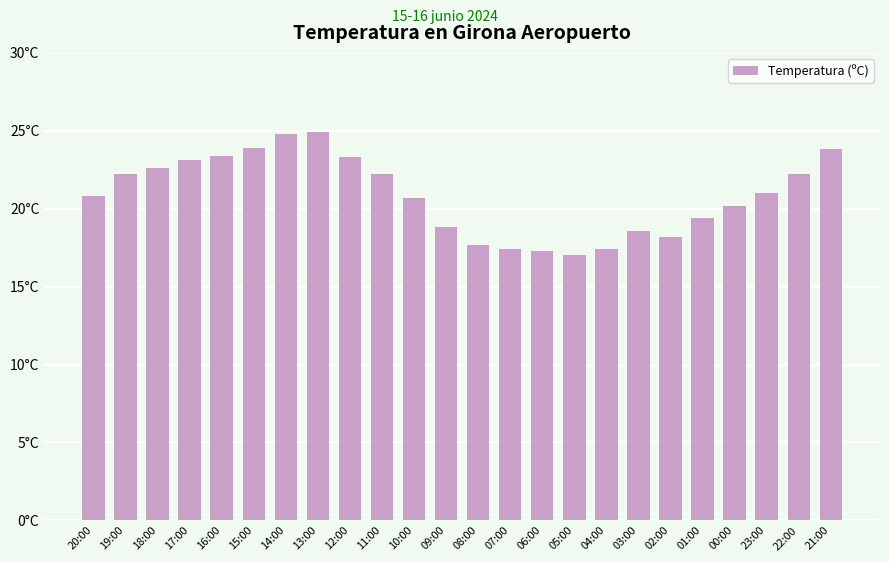

Which has a higher value, 00:00 or 13:00?

13:00